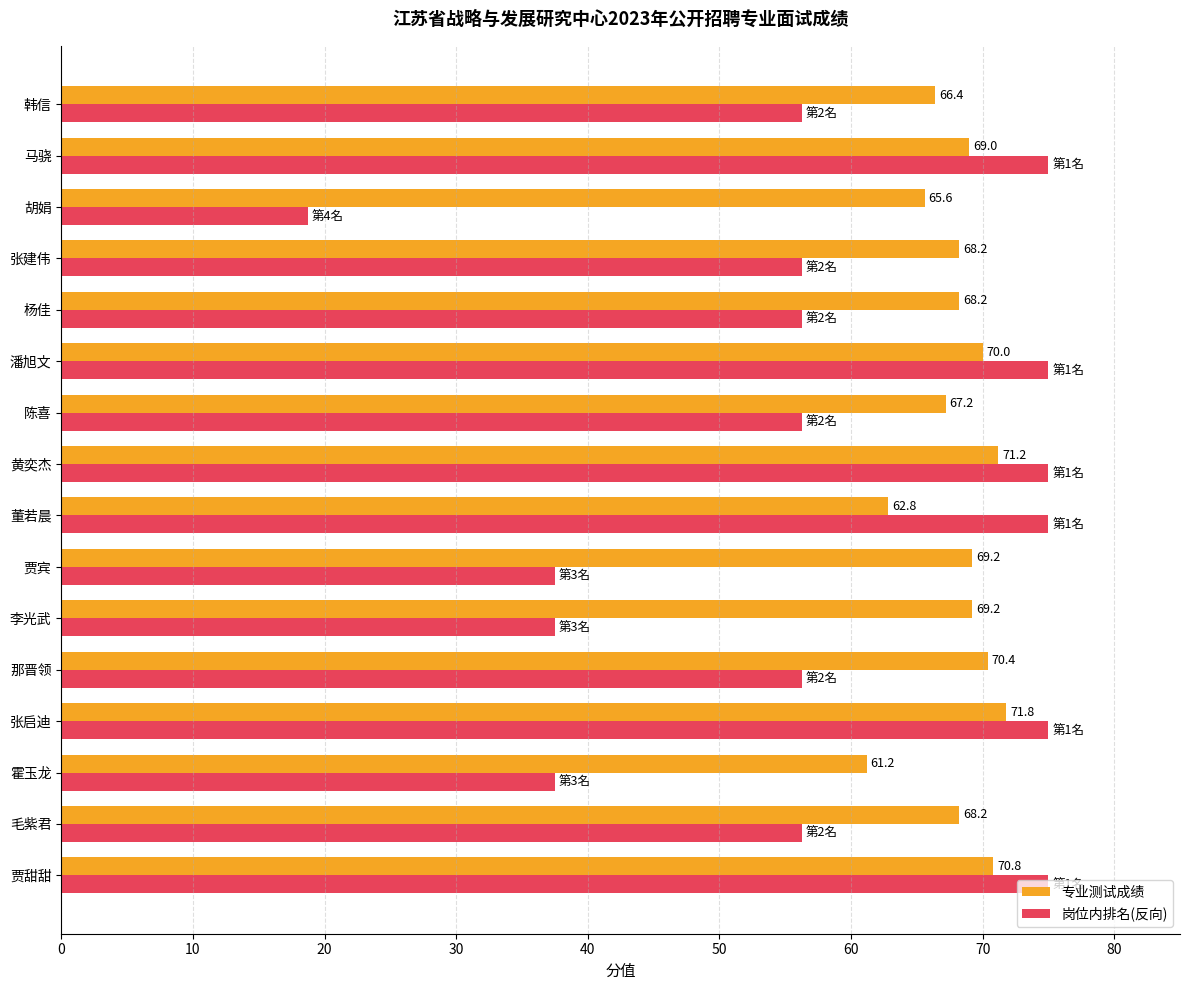

List the series in order of their overall mean, highest first.

专业测试成绩, 岗位内排名(反向)